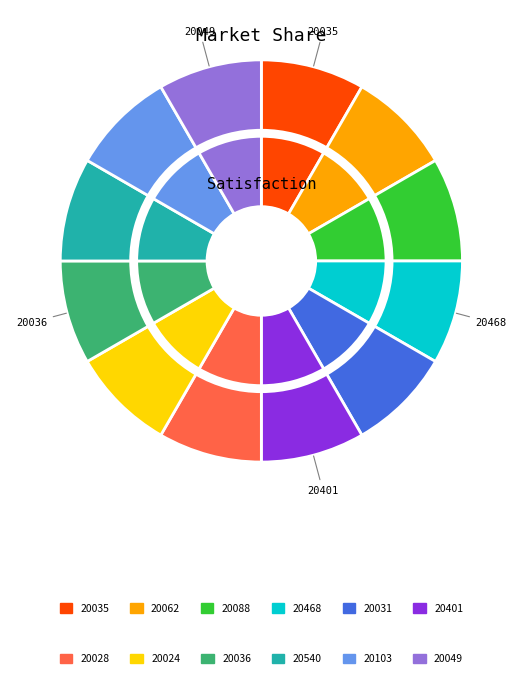

Is it true that 20062 is 8% of the pie?

True